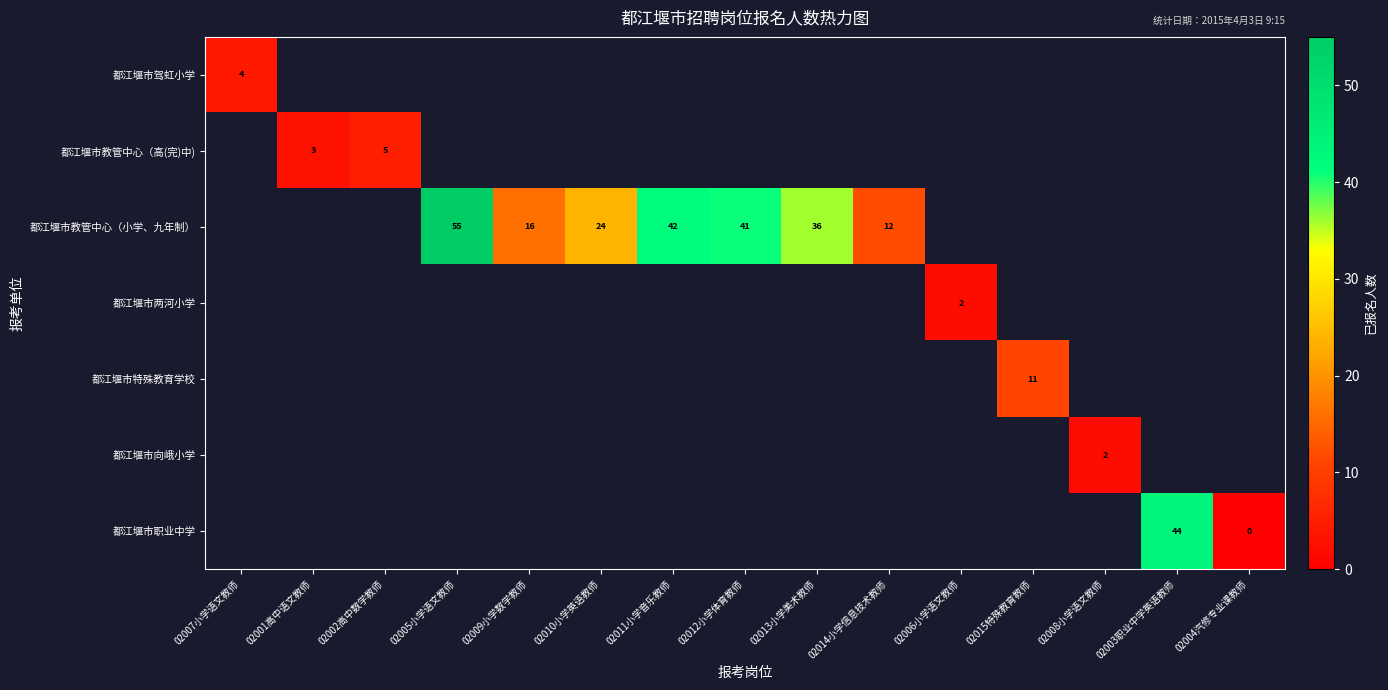

At how many categories does at least one series exceed 30?

5